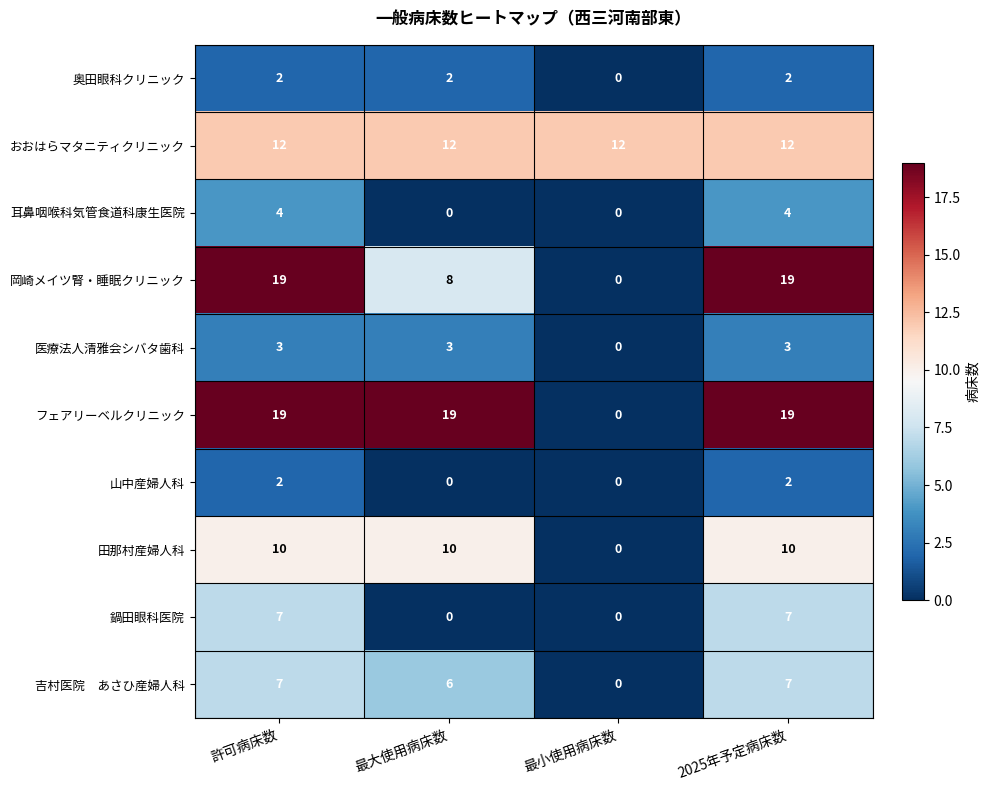

Count the 医療法人清雅会シバタ歯科 values in the range 3 to 4.

3